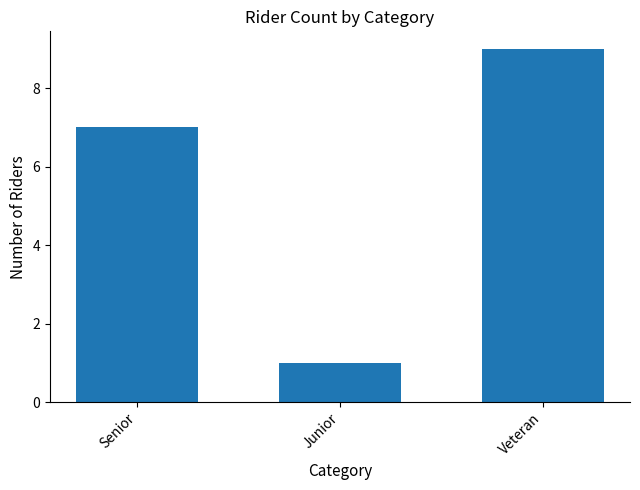

What is the difference between the maximum and second lowest values?

2